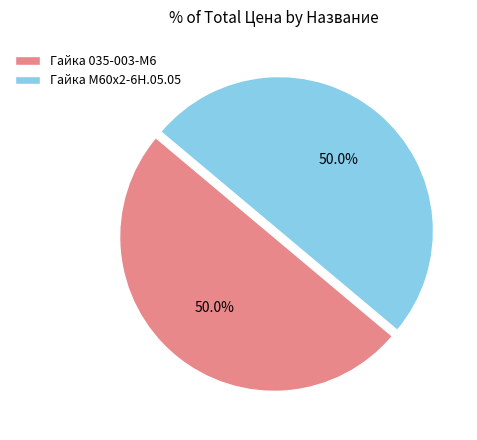

The Гайка М60х2-6Н.05.05 slice represents 57% of the pie. True or false?

False